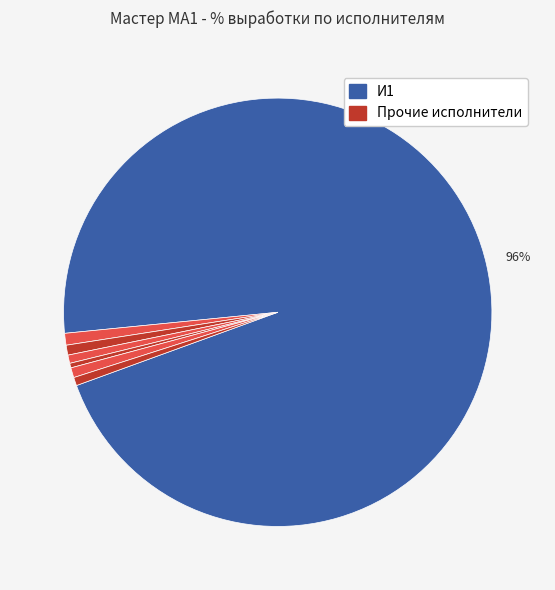

How many segments does this pie chart have?

7